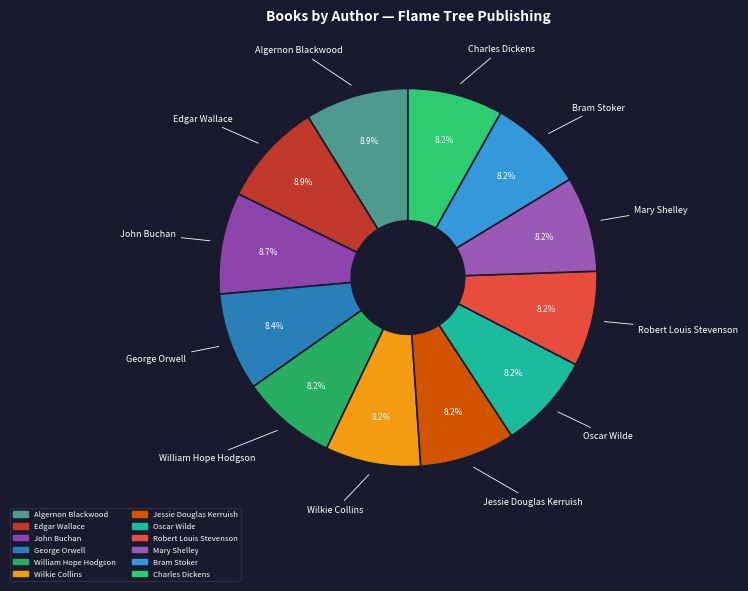

How much of the chart is everything except Charles Dickens?

91.8%